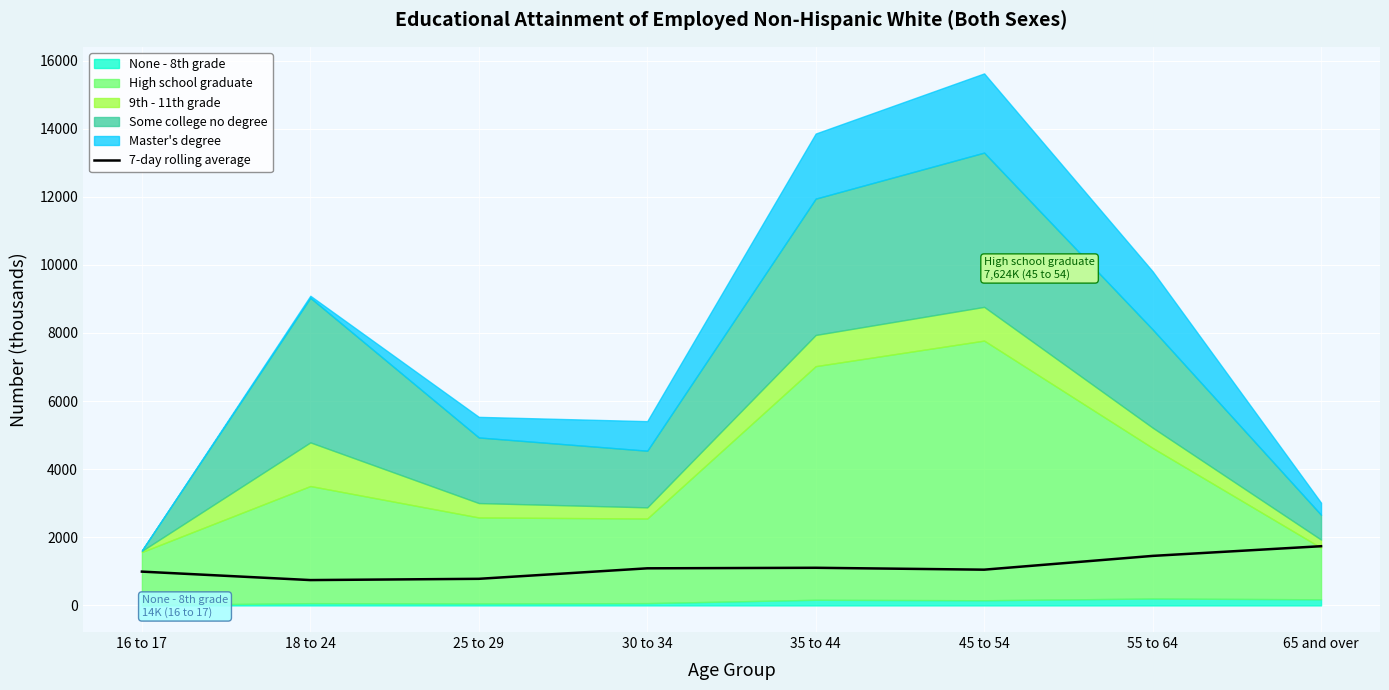

What is the difference between the values at 35 to 44 and 25 to 29?

324.0